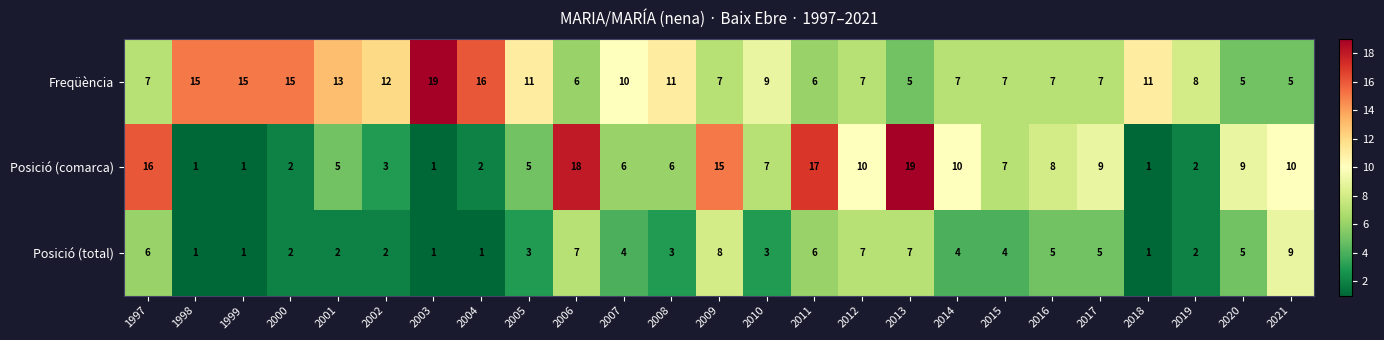

What is the spread (max minus min) of values at 2004?

15